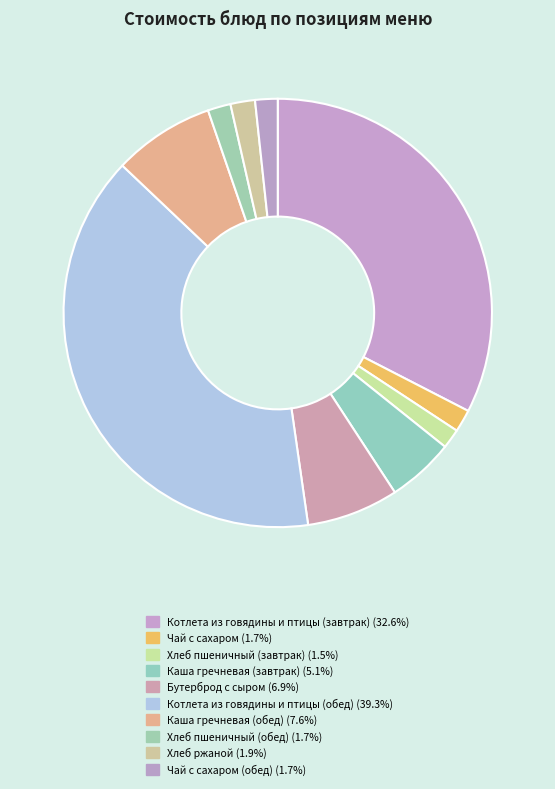

Count the number of slices in the pie.

10